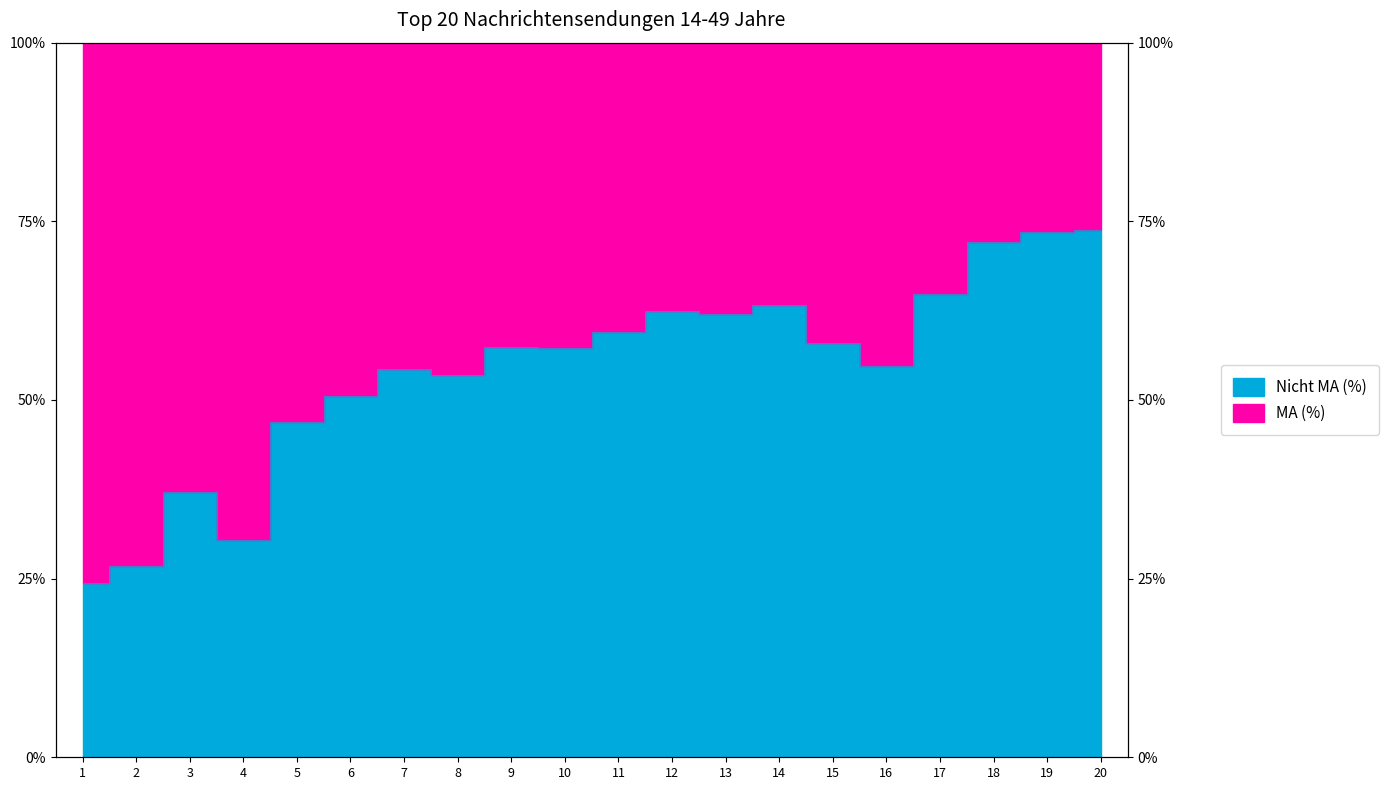

Approximately how many times larger is the value at 14 compared to 3?

1.7